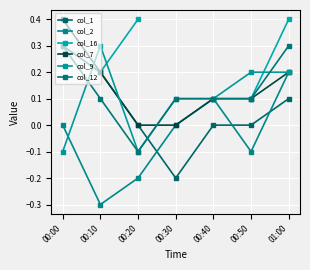

What are all the series names shown in the legend?

col_1, col_2, col_16, col_7, col_9, col_12